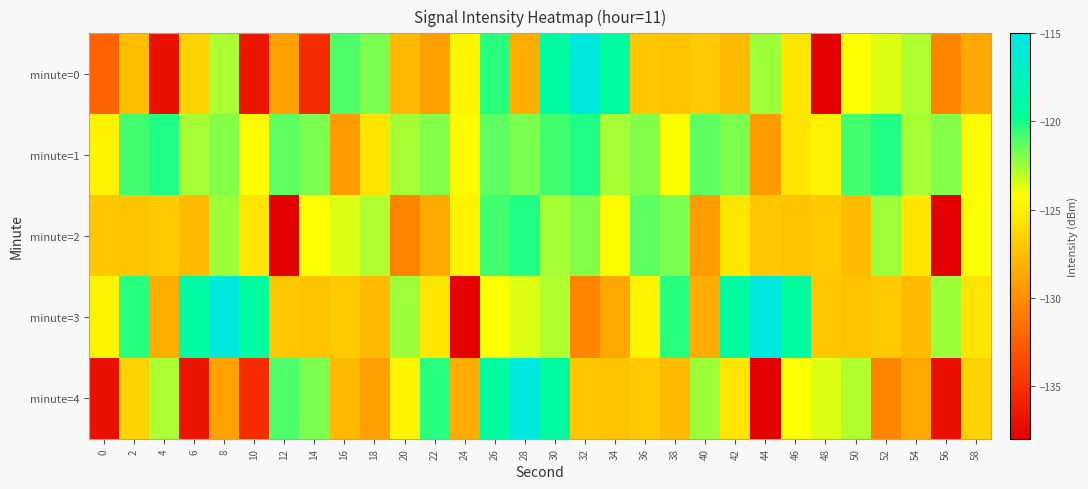

Reading left to right, what are all the values shown in this chart?

minute=0: 0=-132.2	2=-127.5	4=-137.0	6=-126.4	8=-122.7	10=-136.7	12=-129.0	14=-135.3	16=-121.0	18=-121.9	20=-127.7	22=-129.1	24=-124.7	26=-120.4	28=-128.3	30=-119.0	32=-115.5	34=-119.2	36=-127.1	38=-127.3	40=-126.9	42=-127.7	44=-122.4	46=-125.5	48=-138.0	50=-124.2	52=-123.6	54=-122.8	56=-130.5	58=-128.6
minute=1: 0=-124.8	2=-120.8	4=-120.2	6=-122.6	8=-122.0	10=-124.3	12=-121.3	14=-121.8	16=-129.2	18=-125.4	20=-122.6	22=-122.0	24=-124.3	26=-121.3	28=-121.8	30=-120.8	32=-120.2	34=-122.6	36=-122.0	38=-124.3	40=-121.3	42=-121.8	44=-129.2	46=-125.4	48=-124.8	50=-120.8	52=-120.2	54=-122.6	56=-122.0	58=-124.3
minute=2: 0=-127.1	2=-127.3	4=-126.9	6=-127.7	8=-122.4	10=-125.5	12=-138.0	14=-124.2	16=-123.6	18=-122.8	20=-130.5	22=-128.6	24=-124.8	26=-120.8	28=-120.2	30=-122.6	32=-122.0	34=-124.3	36=-121.3	38=-121.8	40=-129.2	42=-125.4	44=-127.1	46=-127.3	48=-126.9	50=-127.7	52=-122.4	54=-125.5	56=-138.0	58=-124.2
minute=3: 0=-124.7	2=-120.4	4=-128.3	6=-119.0	8=-115.5	10=-119.2	12=-127.1	14=-127.3	16=-126.9	18=-127.7	20=-122.4	22=-125.5	24=-138.0	26=-124.2	28=-123.6	30=-122.8	32=-130.5	34=-128.6	36=-124.7	38=-120.4	40=-128.3	42=-119.0	44=-115.5	46=-119.2	48=-127.1	50=-127.3	52=-126.9	54=-127.7	56=-122.4	58=-125.5
minute=4: 0=-137.0	2=-126.4	4=-122.7	6=-136.7	8=-129.0	10=-135.3	12=-121.0	14=-121.9	16=-127.7	18=-129.1	20=-124.7	22=-120.4	24=-128.3	26=-119.0	28=-115.5	30=-119.2	32=-127.1	34=-127.3	36=-126.9	38=-127.7	40=-122.4	42=-125.5	44=-138.0	46=-124.2	48=-123.6	50=-122.8	52=-130.5	54=-128.6	56=-137.0	58=-126.4